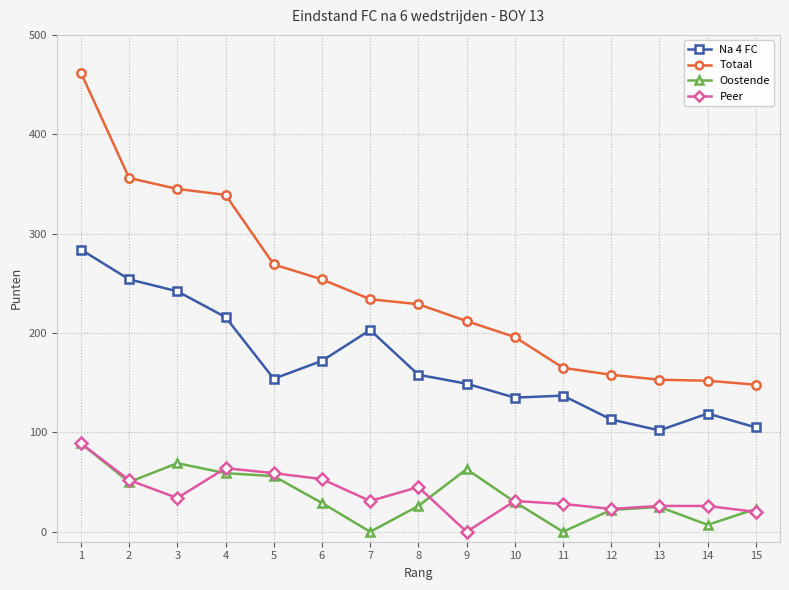

What are all the series names shown in the legend?

Na 4 FC, Totaal, Oostende, Peer